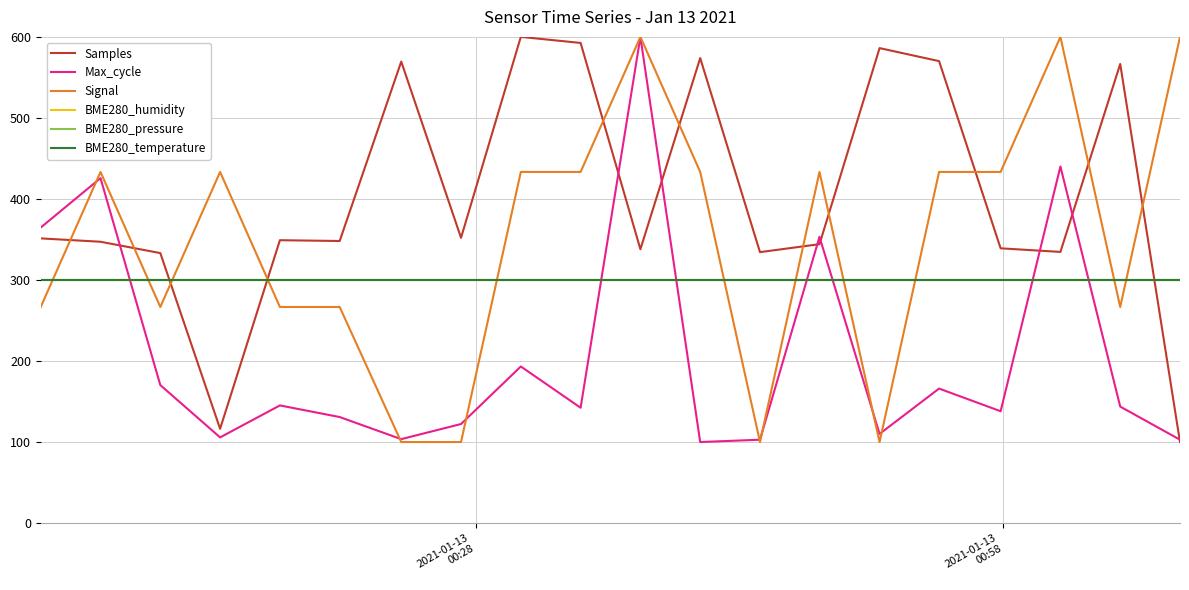

True or false: BME280_humidity and Samples intersect in this chart.

True